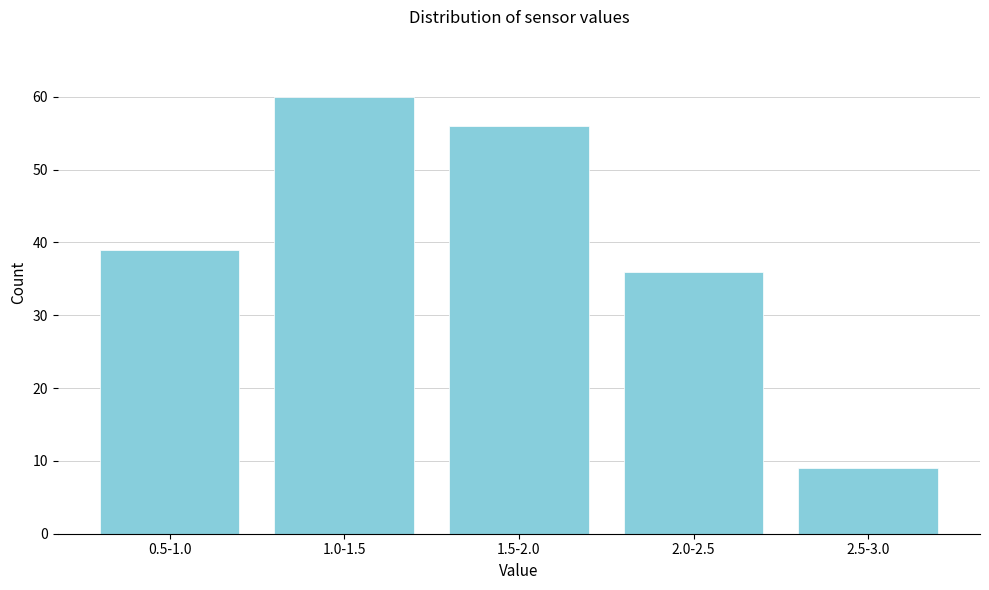

Reading left to right, what are all the values shown in this chart?

39	60	56	36	9